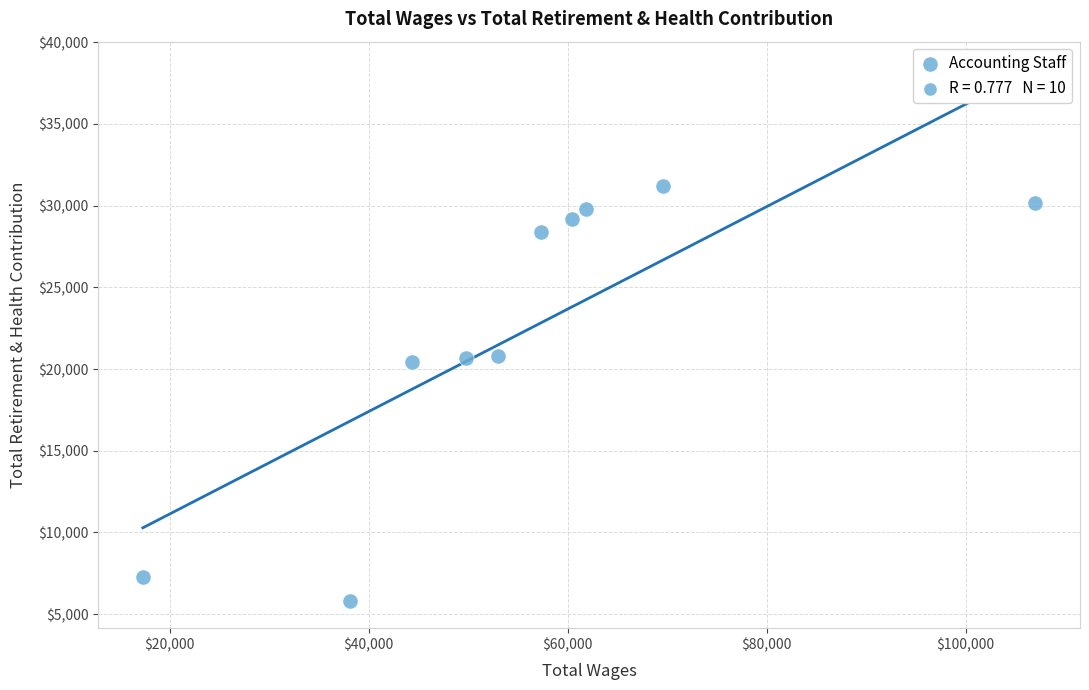

What is the range of Y values (max minus min)?

25397